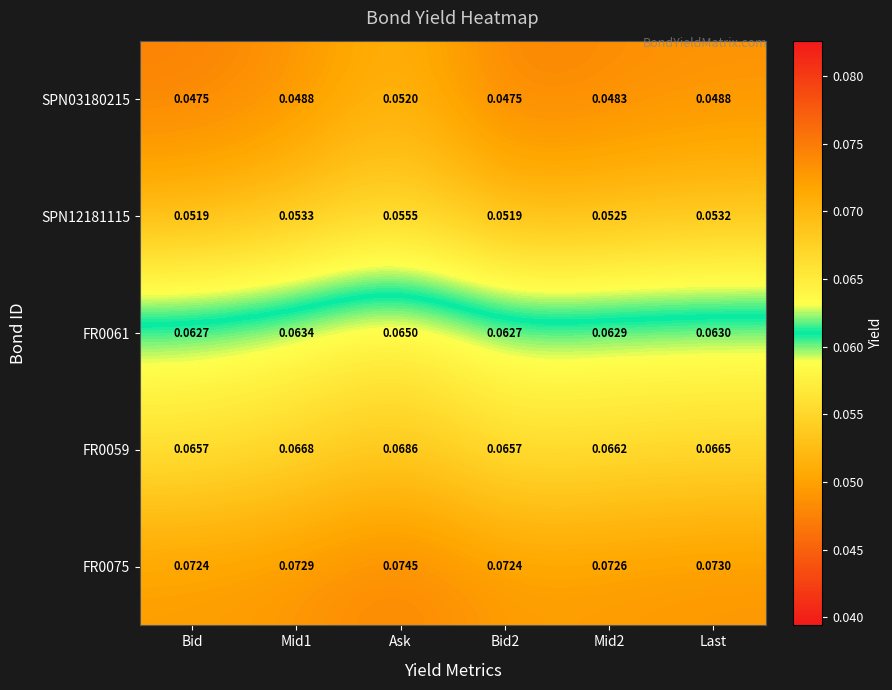

Is the value of SPN03180215 at Bid greater than the value of FR0061 at Bid2?

No